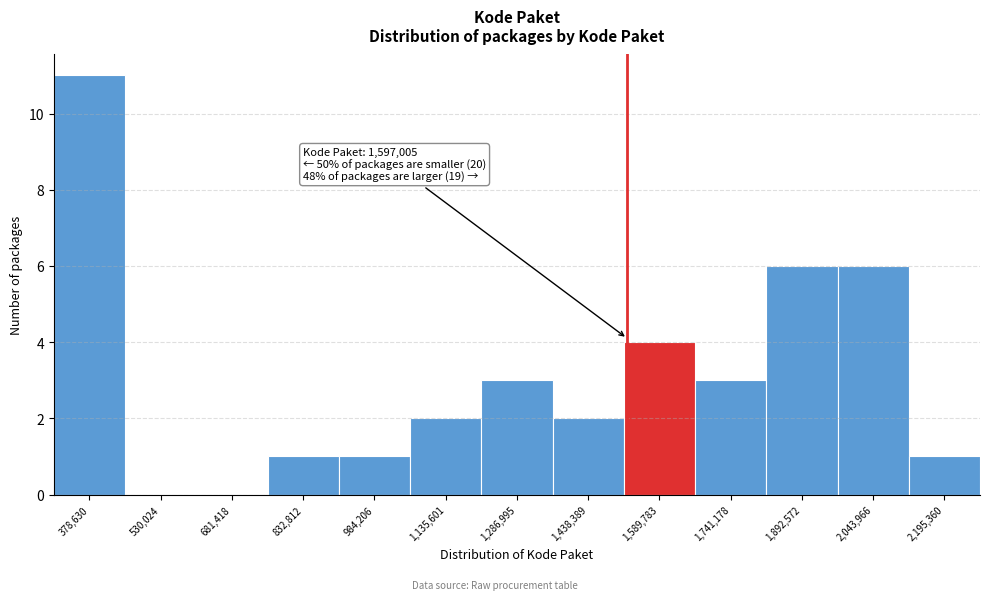

Reading left to right, what are all the values shown in this chart?

378,630=11	530,024=0	681,418=0	832,812=1	984,206=1	1,135,601=2	1,286,995=3	1,438,389=2	1,589,783=4	1,741,178=3	1,892,572=6	2,043,966=6	2,195,360=1